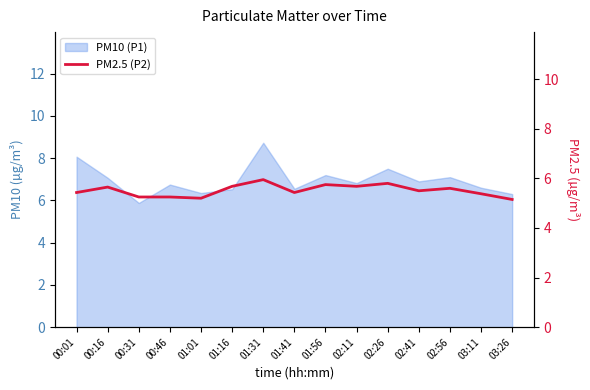

Is it true that the value at 00:01 is 5.4?

True